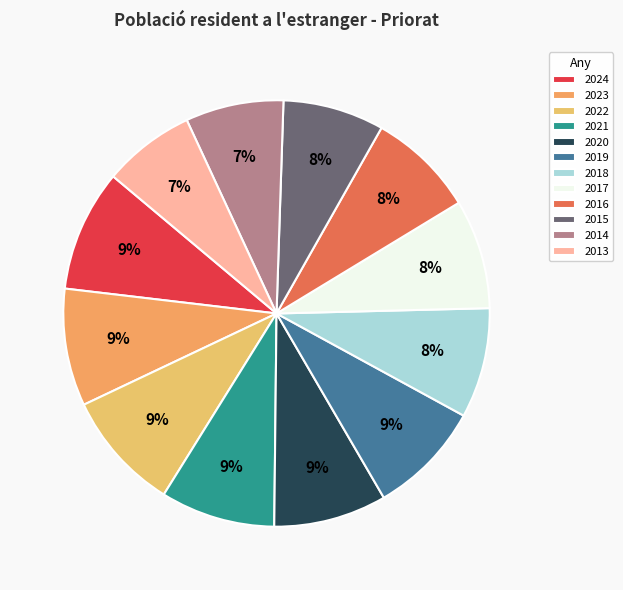

What percentage is the 2015 slice, to the nearest percent?

8%